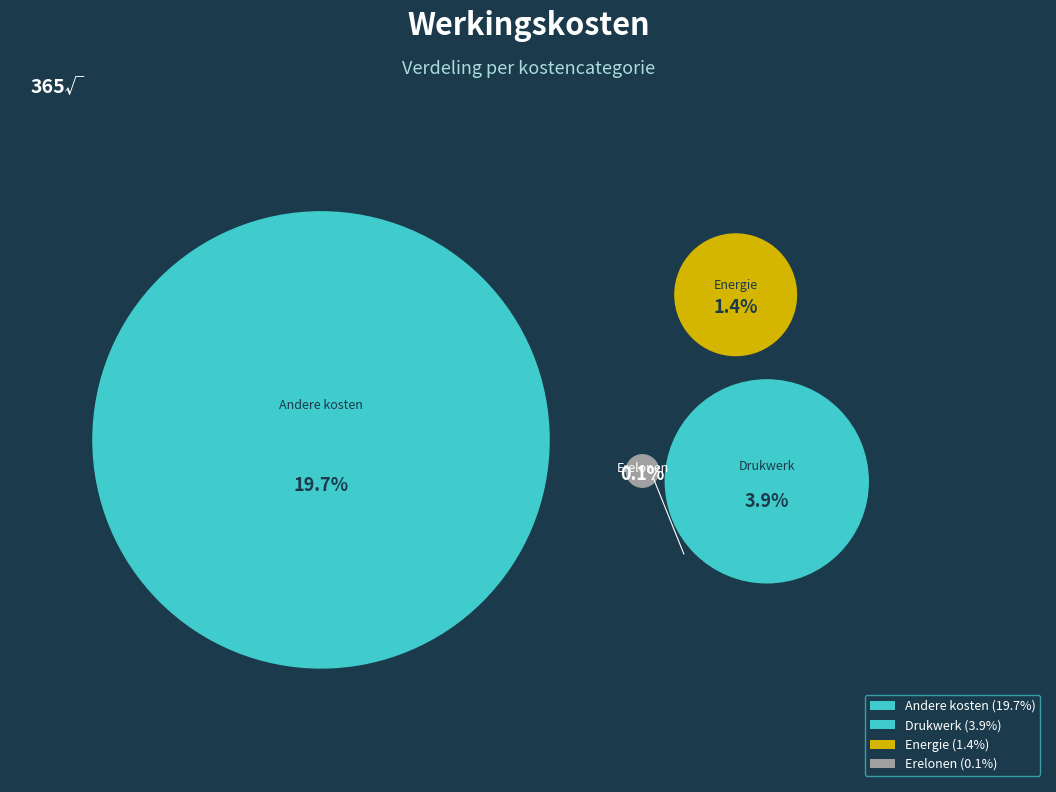

How many segments does this pie chart have?

4